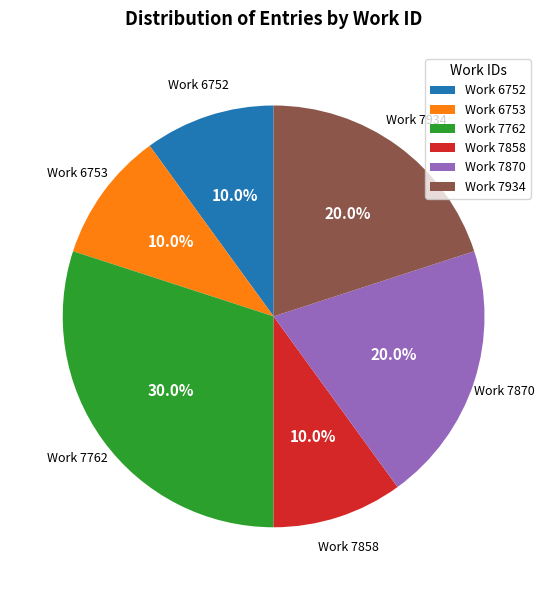

Do Work 7934 and Work 7858 together represent more than half of the pie?

No